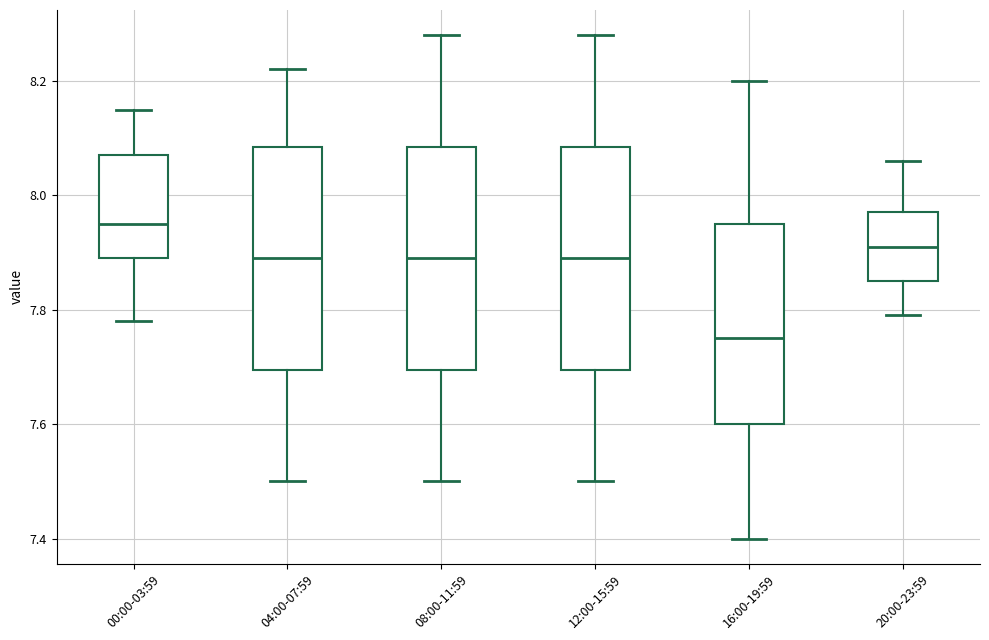

Reading left to right, read every box against the y-axis: the position of its median line, the range the box covers, and the ends of its whiskers. The values are not printed on the chart, so give them approximately, as read against the axis.

00:00-03:59: median 7.96, box 7.90 to 8.08, whiskers 7.78 to 8.16
04:00-07:59: median 7.90, box 7.70 to 8.08, whiskers 7.50 to 8.22
08:00-11:59: median 7.90, box 7.70 to 8.08, whiskers 7.50 to 8.28
12:00-15:59: median 7.90, box 7.70 to 8.08, whiskers 7.50 to 8.28
16:00-19:59: median 7.76, box 7.60 to 7.96, whiskers 7.40 to 8.20
20:00-23:59: median 7.92, box 7.86 to 7.98, whiskers 7.80 to 8.06